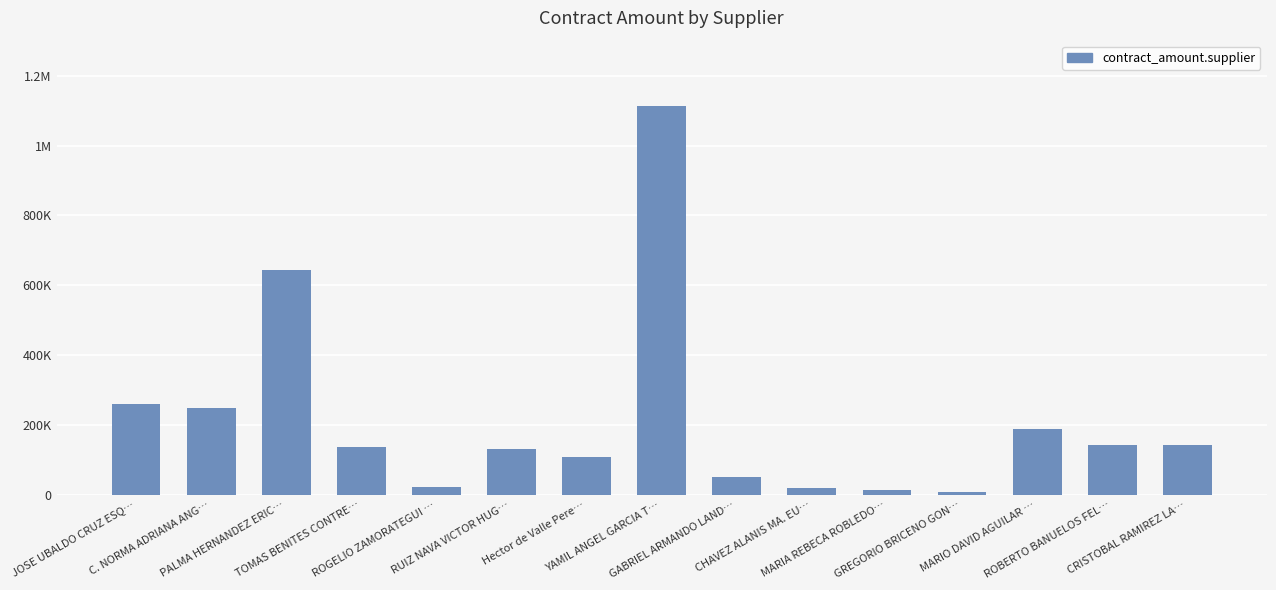

Are the bars horizontal?

No